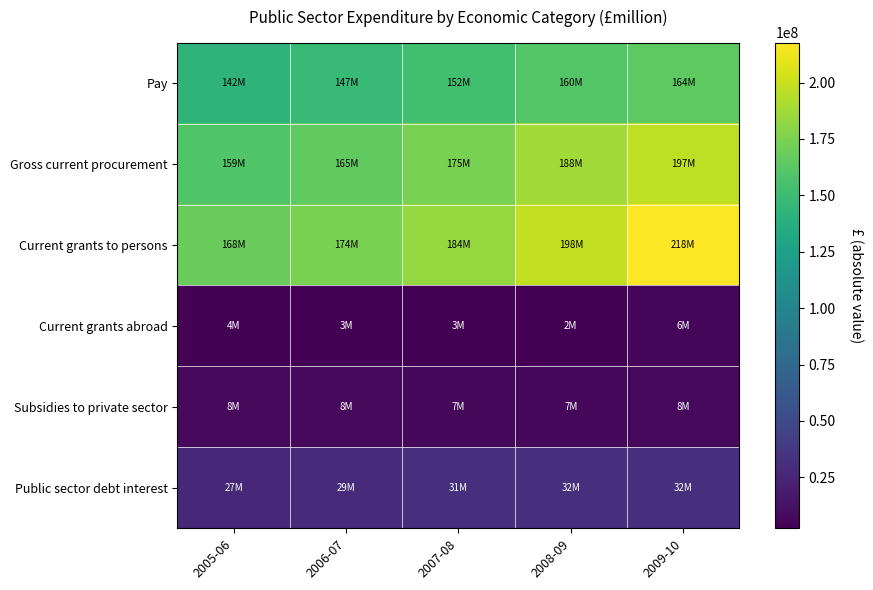

At how many categories does at least one series exceed 197054369?

2